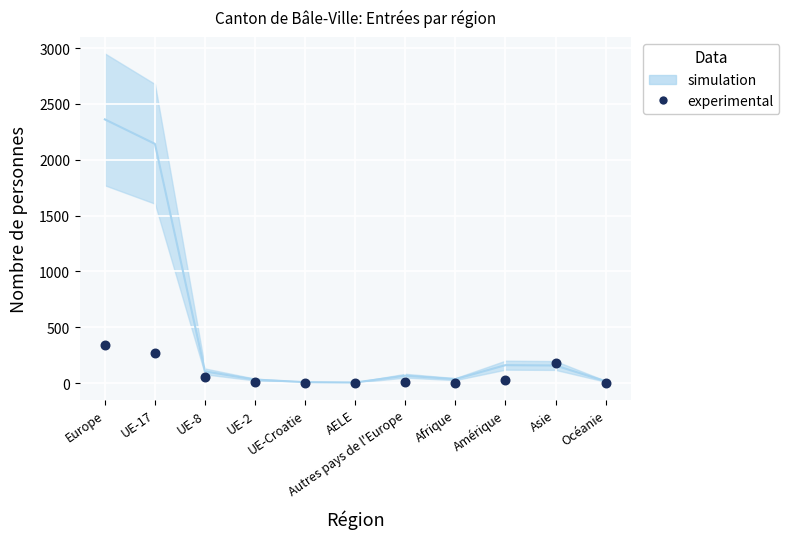

What is the average Y value?

81